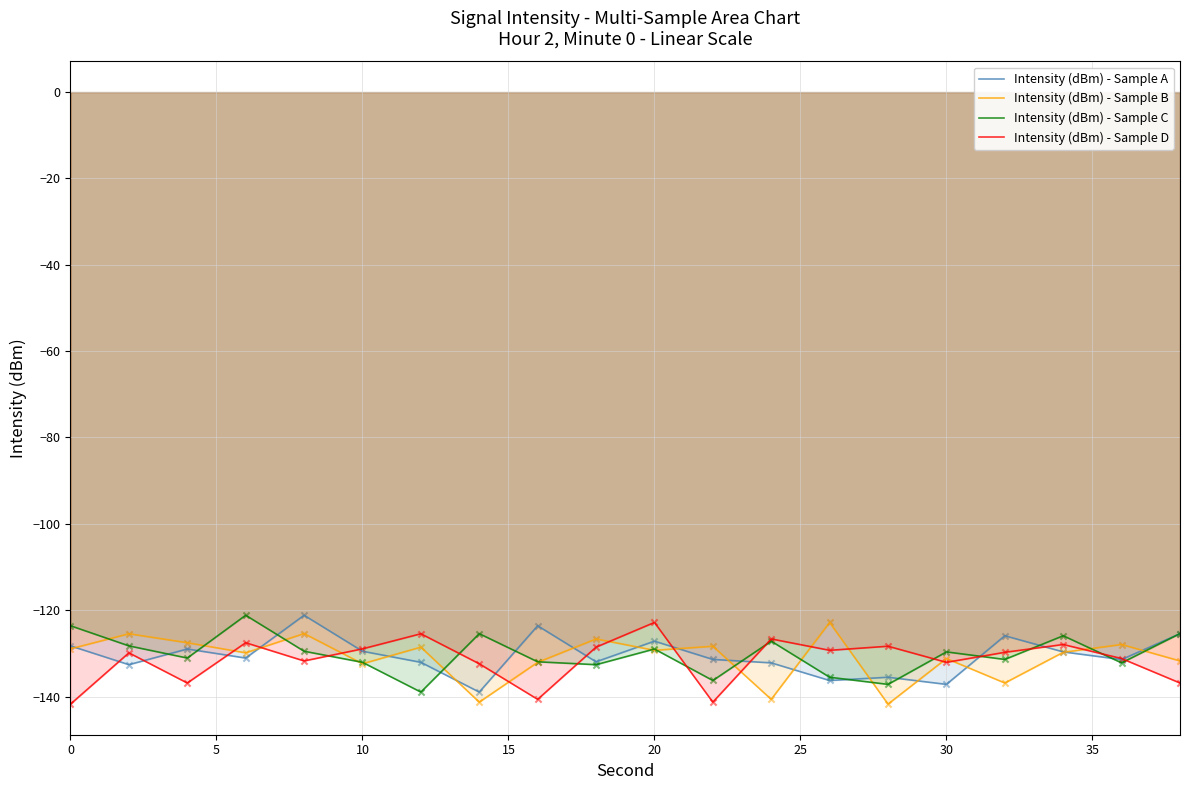

At how many categories does at least one series exceed -127?

14